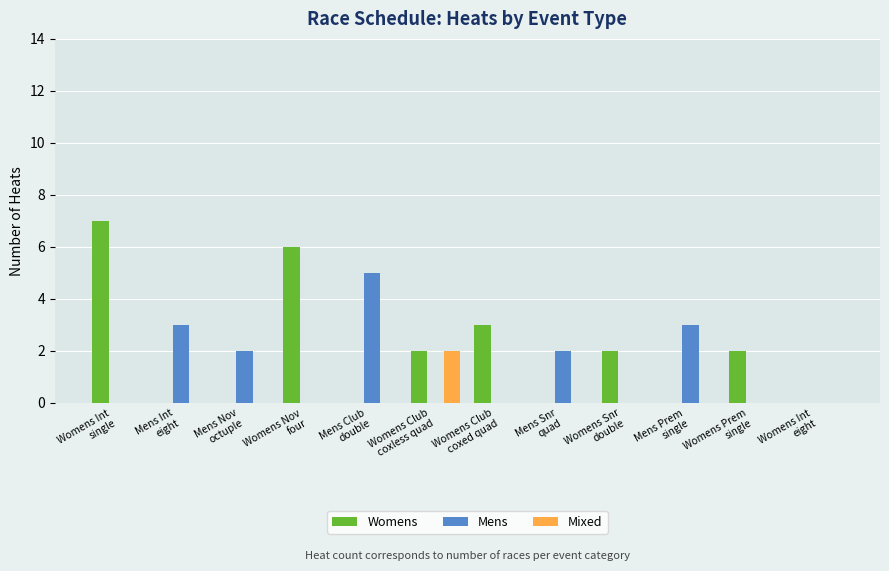

Reading left to right, what are all the values shown in this chart?

Womens: Womens Int
single=7	Mens Int
eight=0	Mens Nov
octuple=0	Womens Nov
four=6	Mens Club
double=0	Womens Club
coxless quad=2	Womens Club
coxed quad=3	Mens Snr
quad=0	Womens Snr
double=2	Mens Prem
single=0	Womens Prem
single=2	Womens Int
eight=0
Mens: Womens Int
single=0	Mens Int
eight=3	Mens Nov
octuple=2	Womens Nov
four=0	Mens Club
double=5	Womens Club
coxless quad=0	Womens Club
coxed quad=0	Mens Snr
quad=2	Womens Snr
double=0	Mens Prem
single=3	Womens Prem
single=0	Womens Int
eight=0
Mixed: Womens Int
single=0	Mens Int
eight=0	Mens Nov
octuple=0	Womens Nov
four=0	Mens Club
double=0	Womens Club
coxless quad=2	Womens Club
coxed quad=0	Mens Snr
quad=0	Womens Snr
double=0	Mens Prem
single=0	Womens Prem
single=0	Womens Int
eight=0